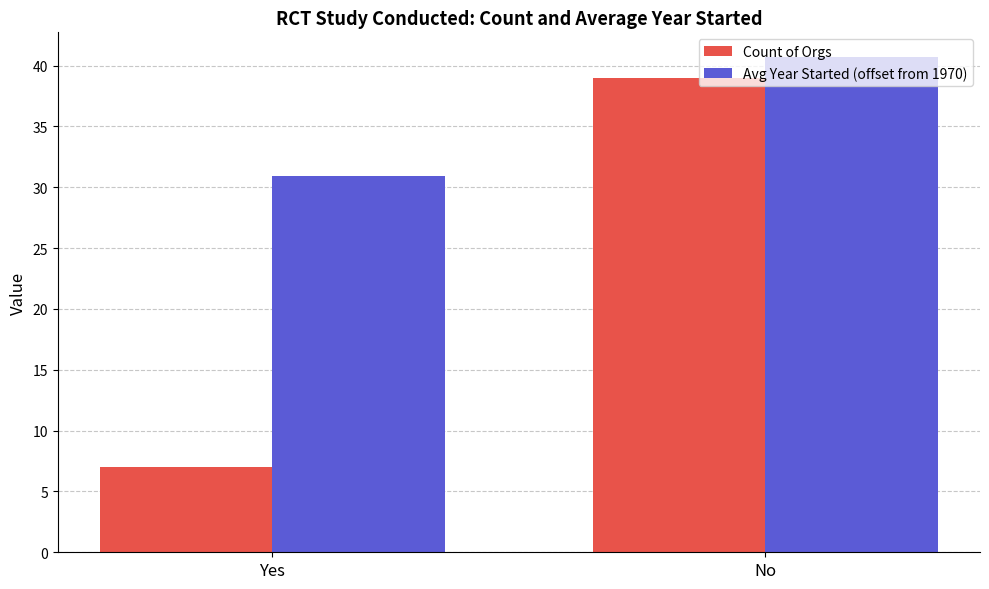

The Count of Orgs series shows 7.0 at Yes. True or false?

True